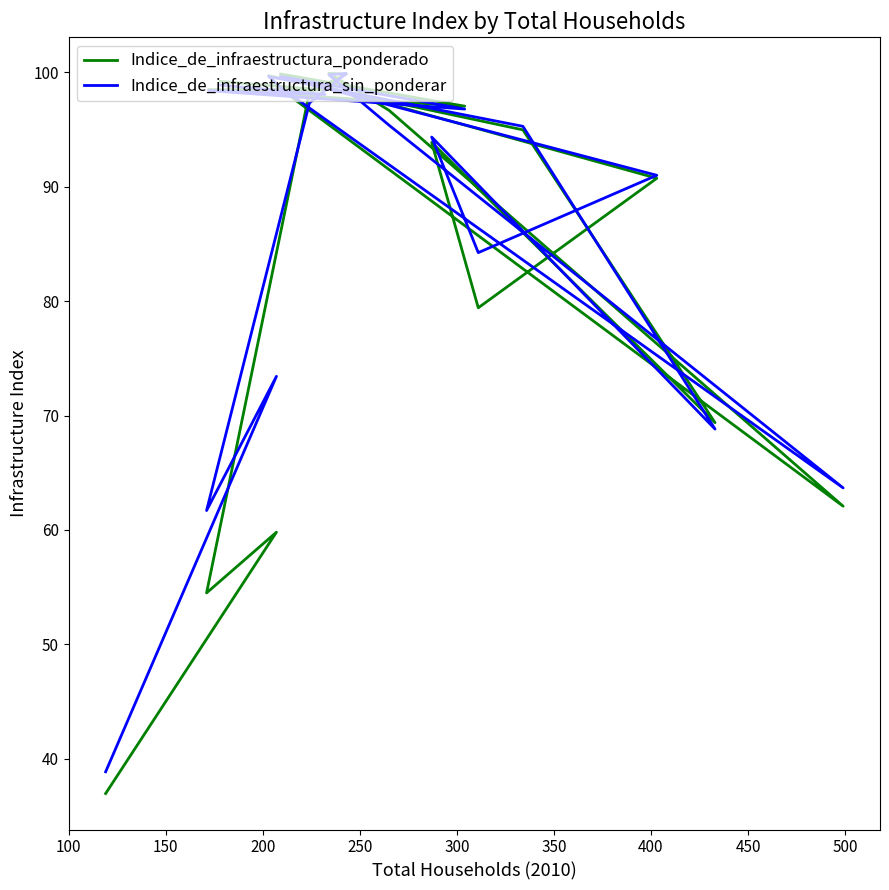

What is the value of the Indice_de_infraestructura_ponderado point at the 9th from the left?

69.4